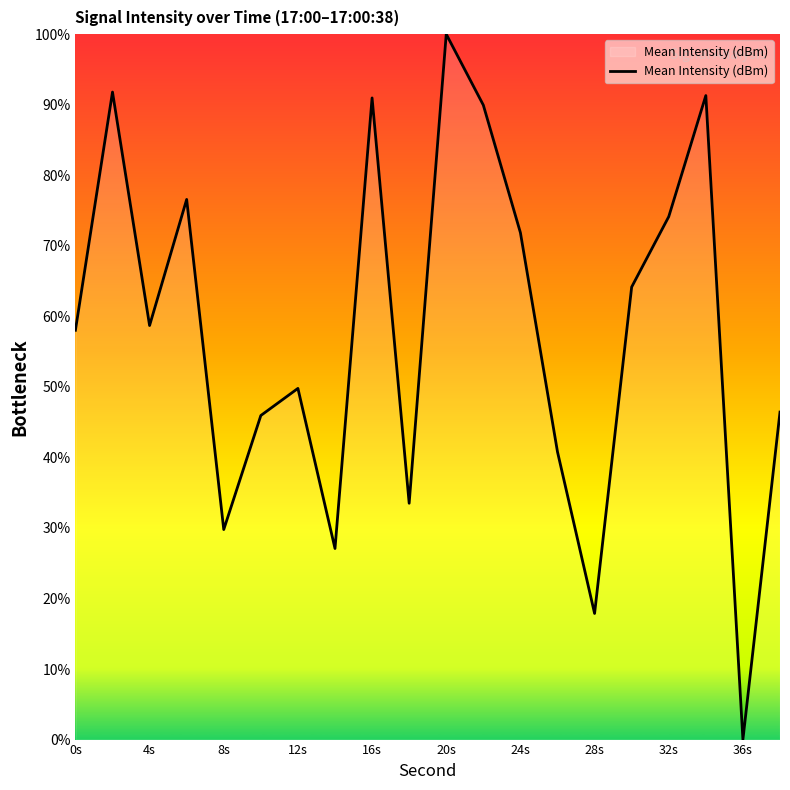

What is the difference between the maximum and minimum values?

100.0